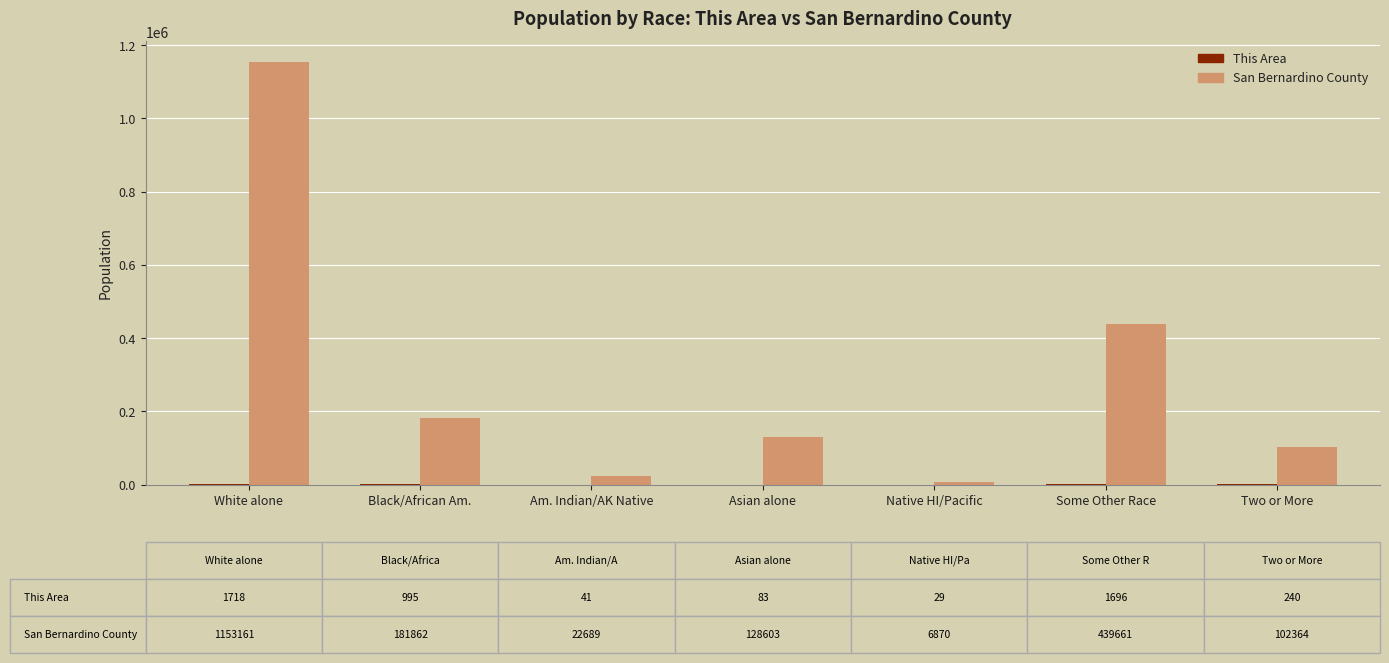

What is the total value across all series at Black/African Am.?

182857